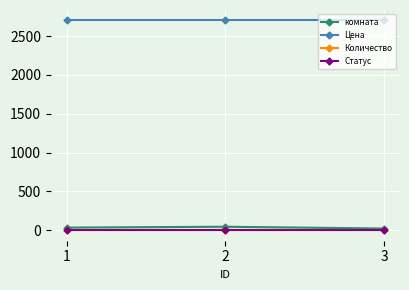

What is the highest value of the Цена series?

2700